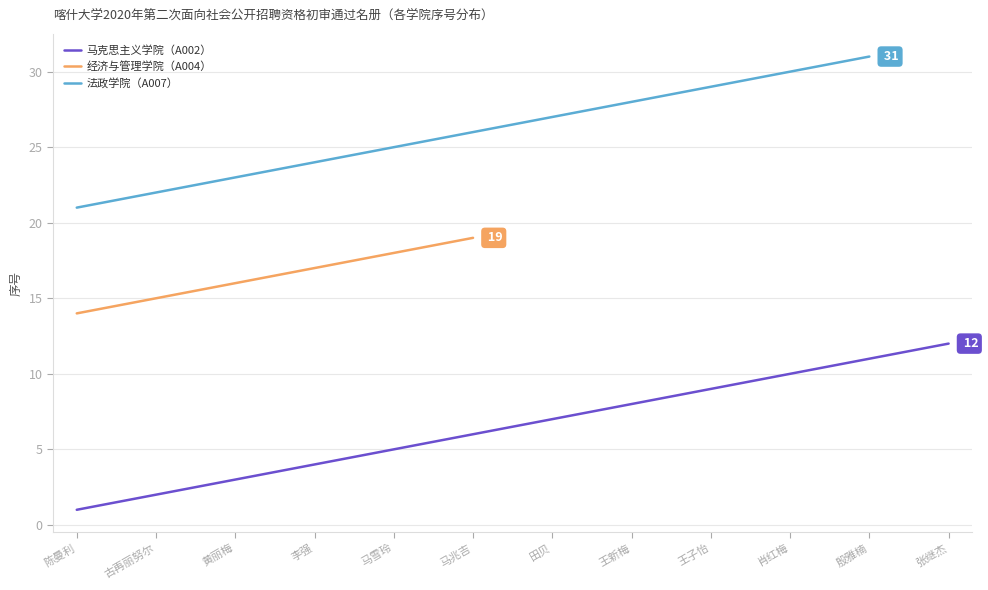

At which category does the chart reach its minimum across all series?

陈曼利